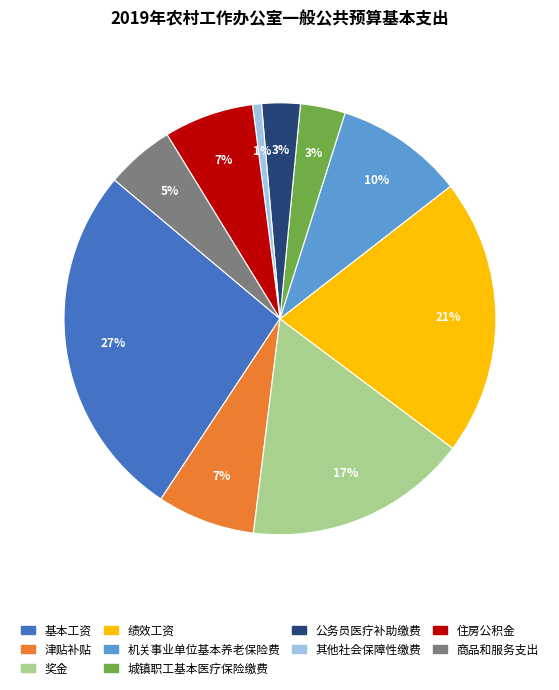

True or false: 绩效工资 accounts for 21% of the total.

True